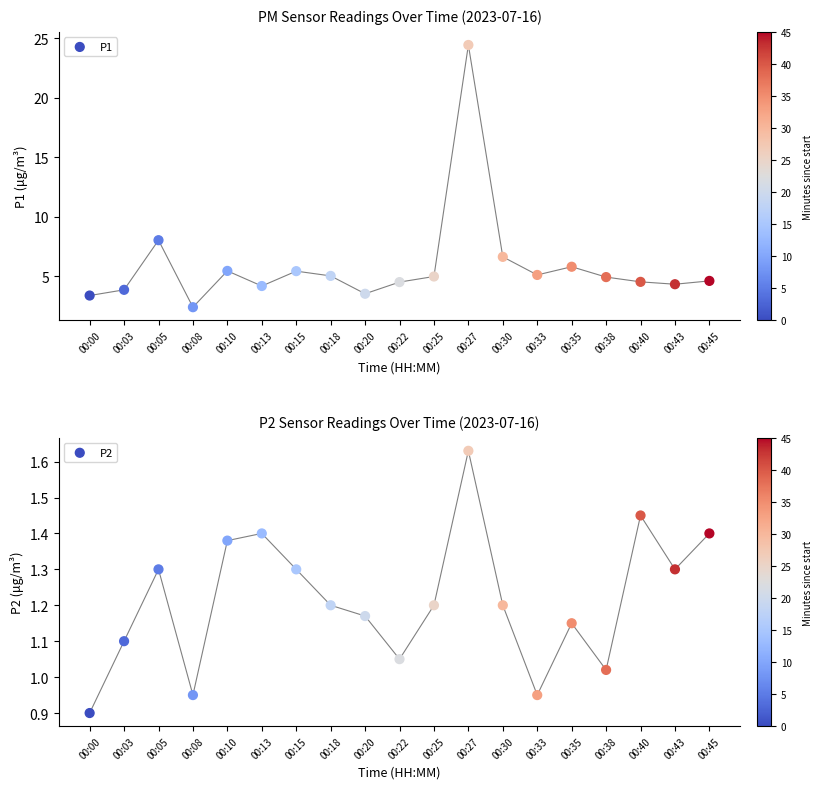

At which category is the sum across all series the highest?

00:27